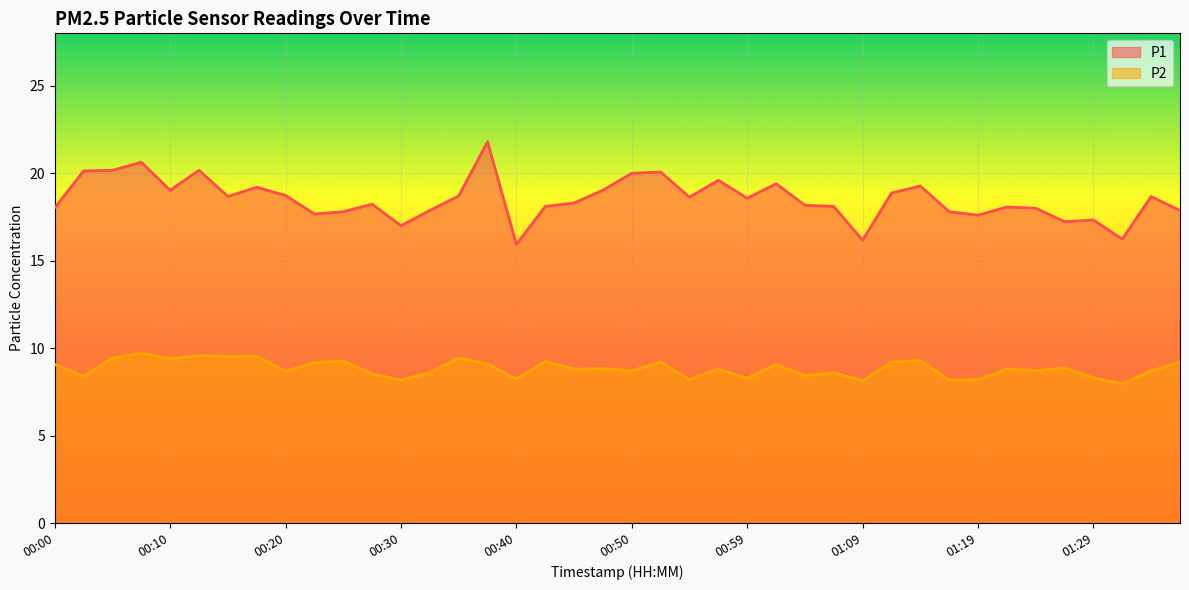

At which label is P1 closest to 18?

01:24